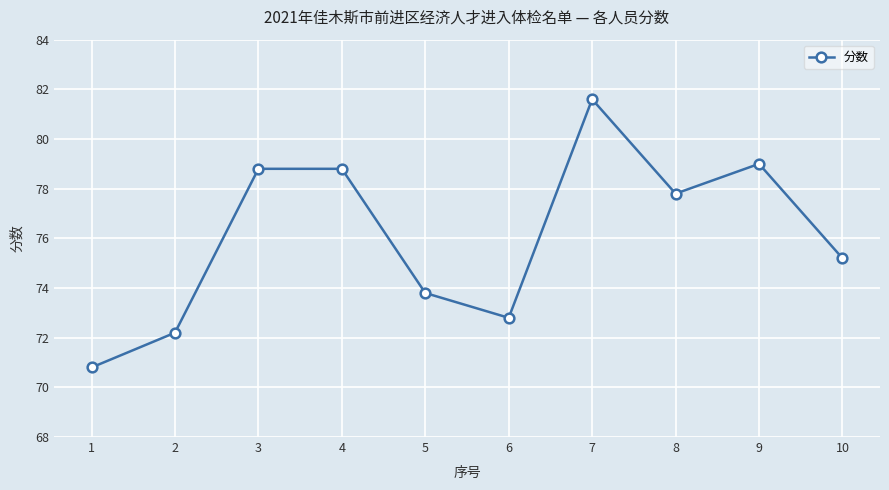

The value at 4 is 35.4. True or false?

False